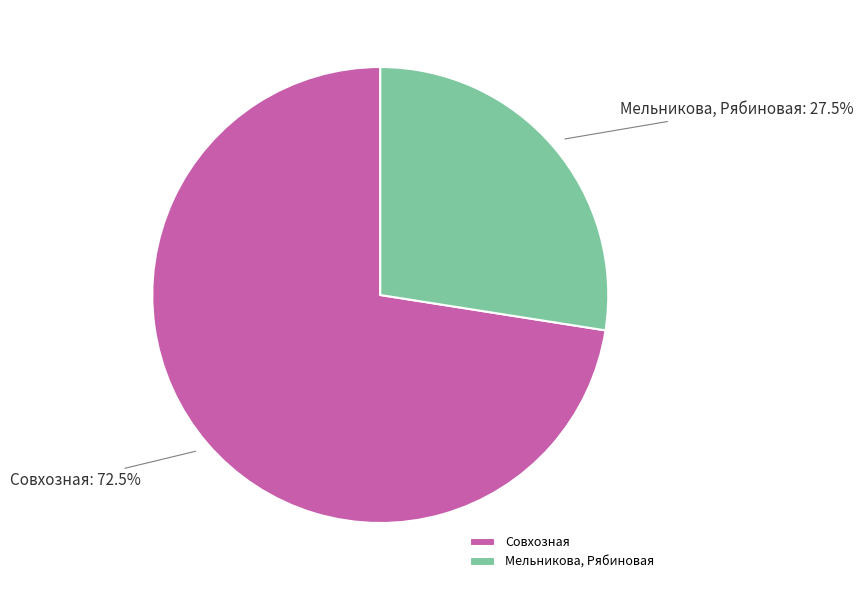

Approximately how many times larger is the value at Совхозная compared to Мельникова, Рябиновая?

2.6